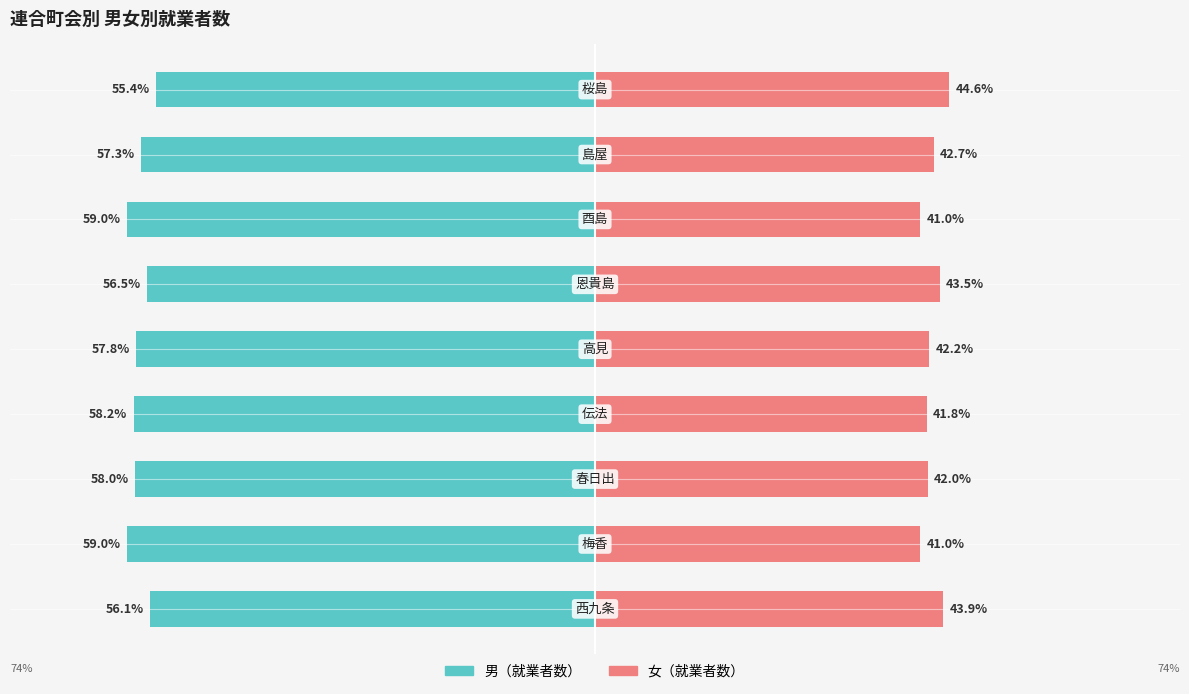

What are all the series names shown in the legend?

男（就業者数）, 女（就業者数）